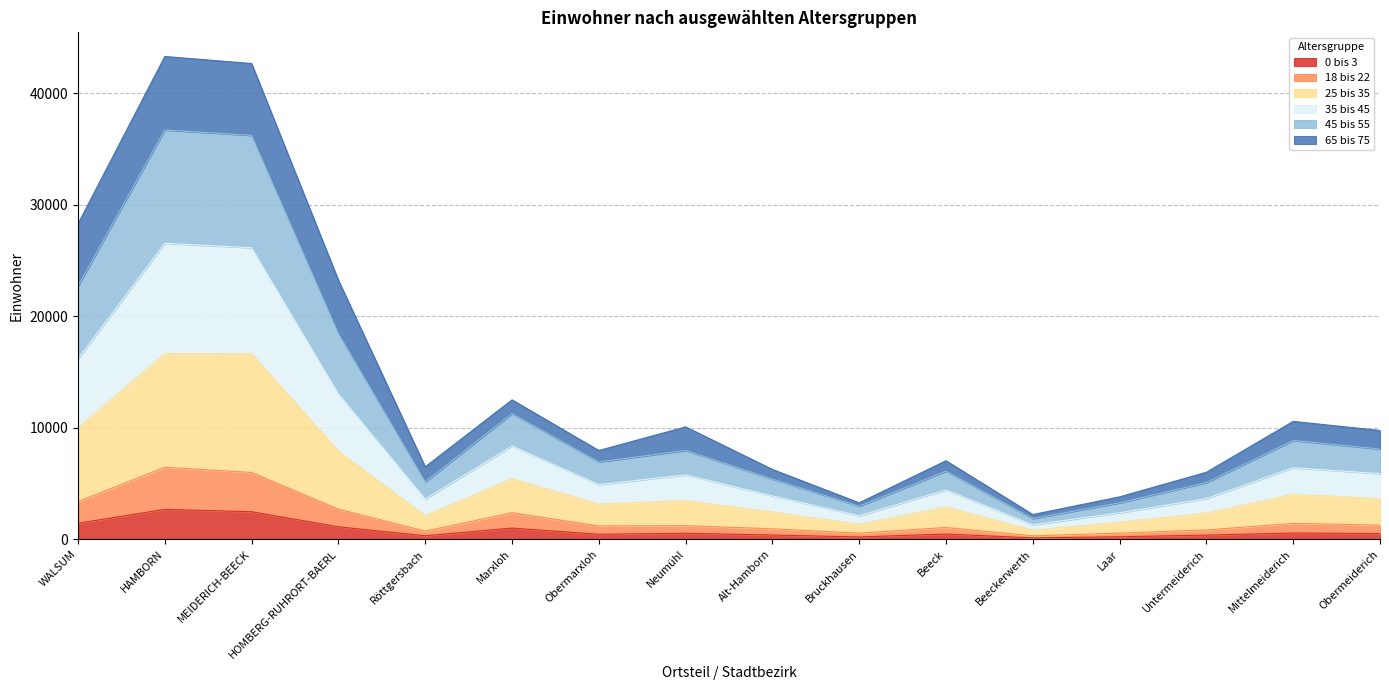

Is it true that 0 bis 3 equals 2470 at MEIDERICH-BEECK?

True